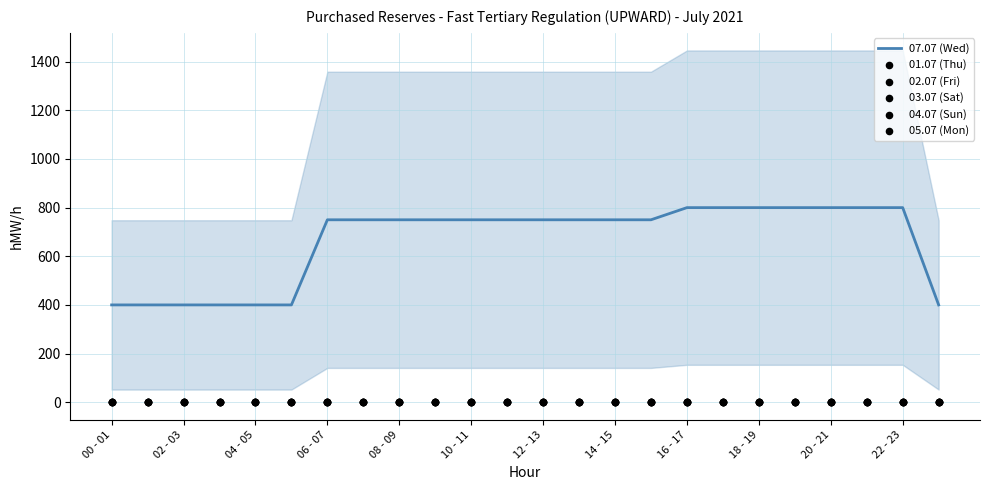

Which series reaches the minimum Y coordinate?

01.07 (Thu)